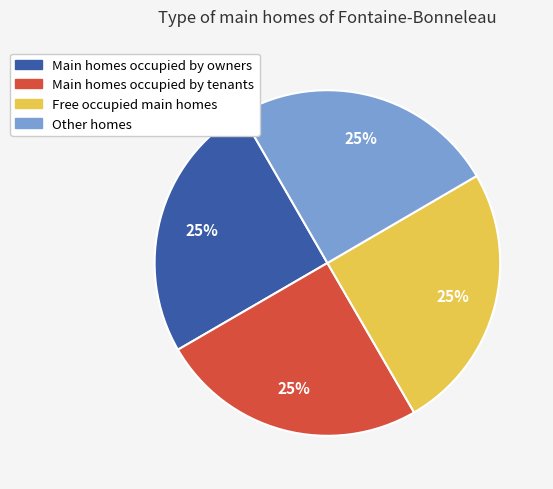

Is there a majority slice in this chart?

No